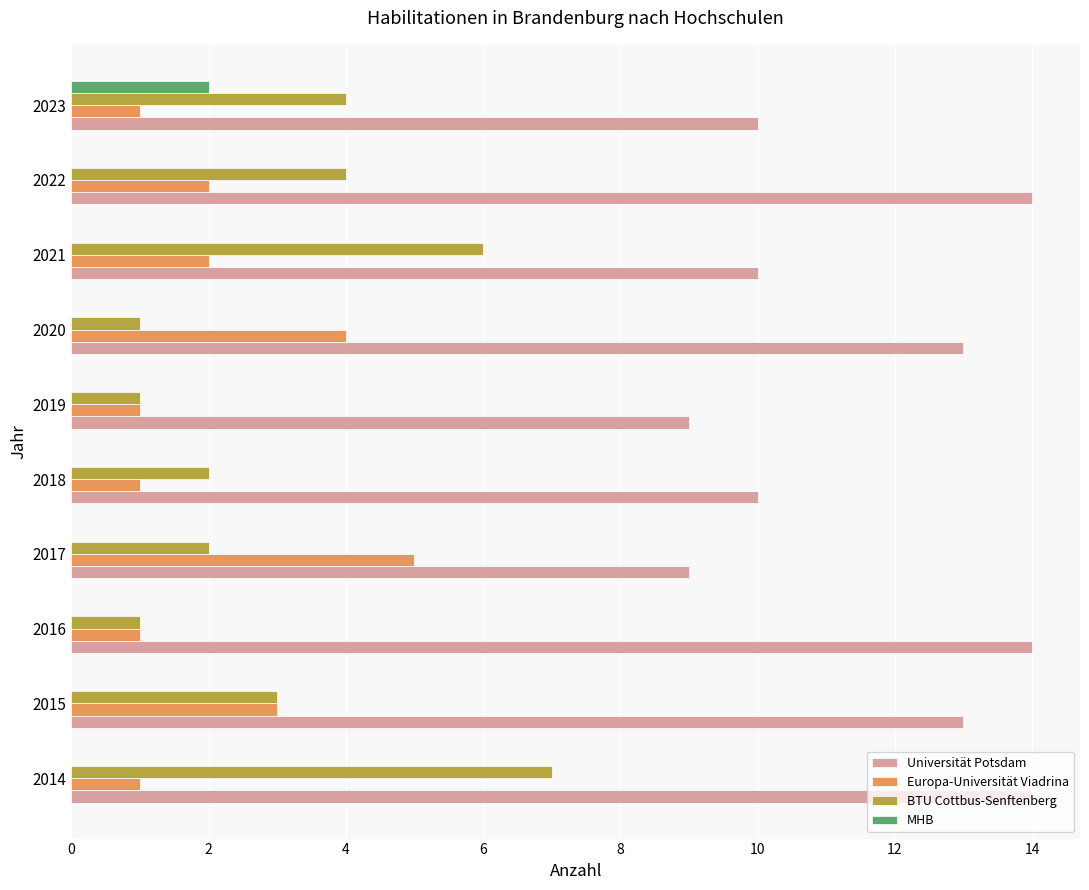

What is the maximum value for MHB?

2